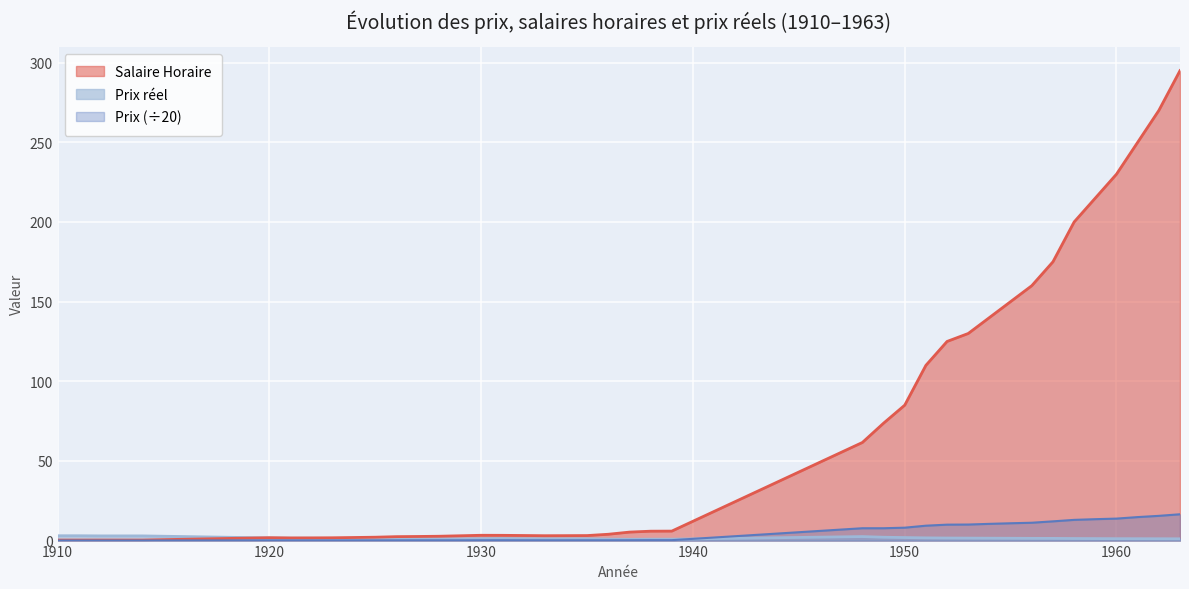

What is the difference between the Prix reel values at 1961 and 1951?

0.5